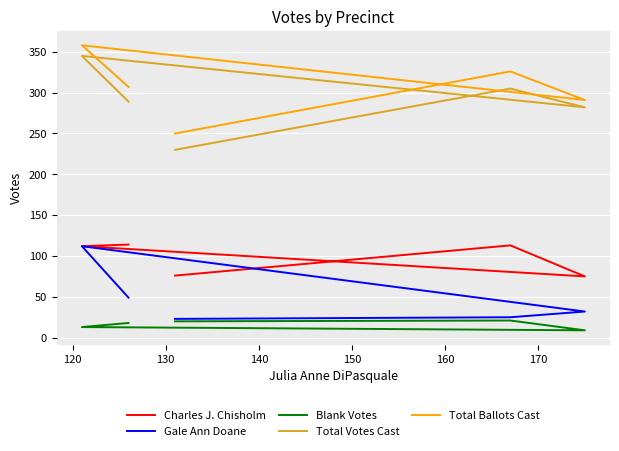

True or false: Total Votes Cast has a value of 518 at 140.

False